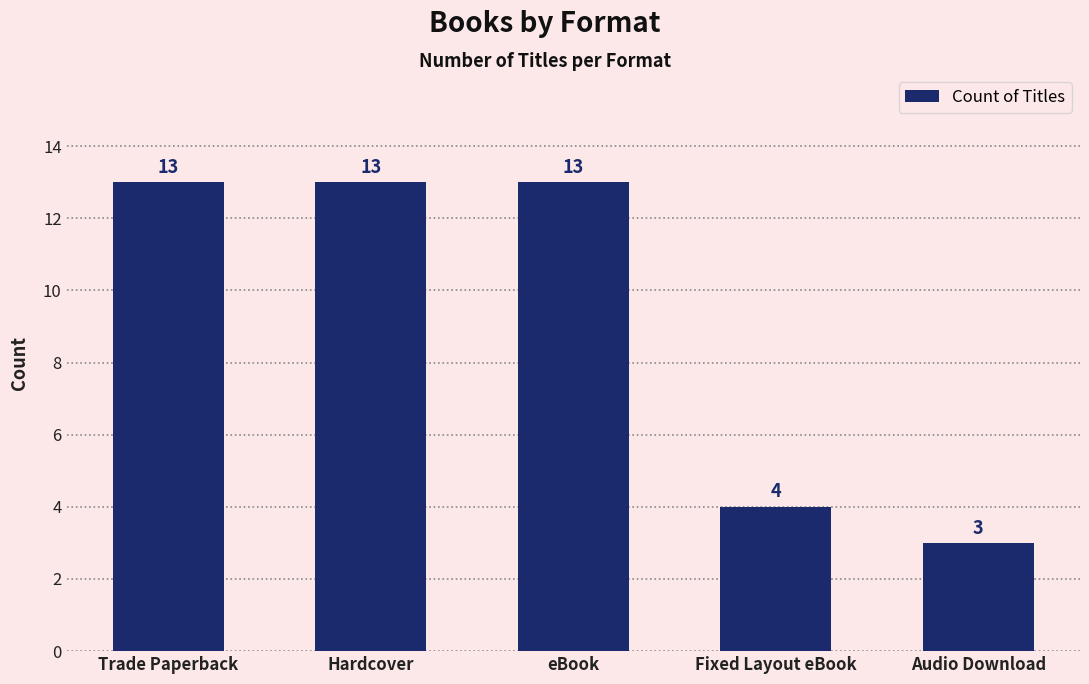

What is the approximate value at Audio Download, to the nearest 5?

5